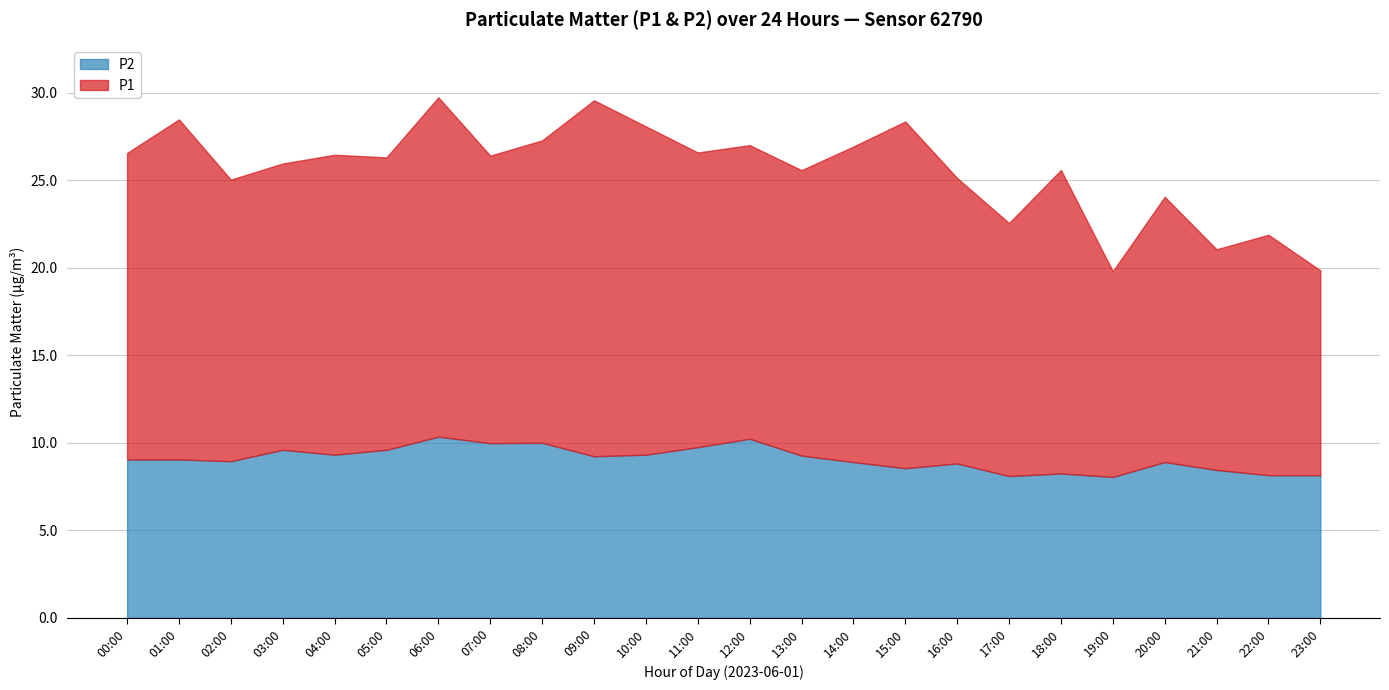

What is the difference between the maximum and minimum values in the P1 series?

8.6